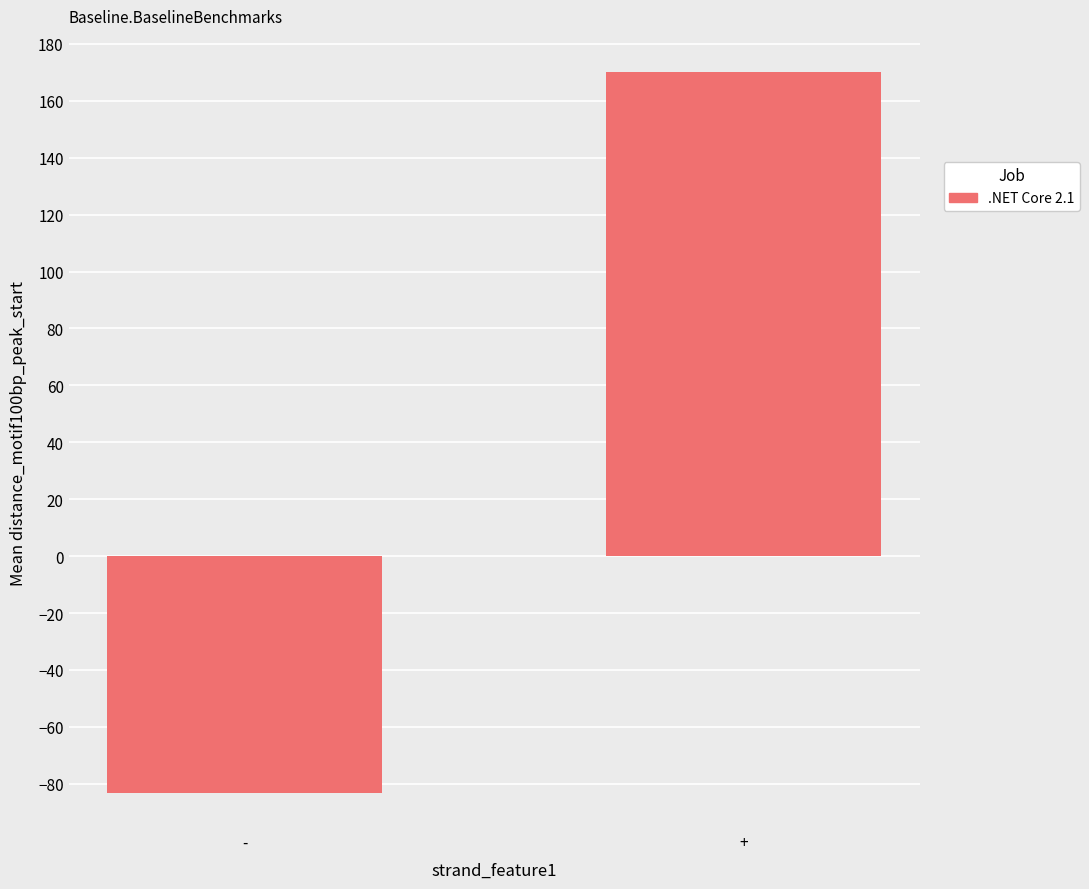

The chart shows a value of -147.0 at -. True or false?

False